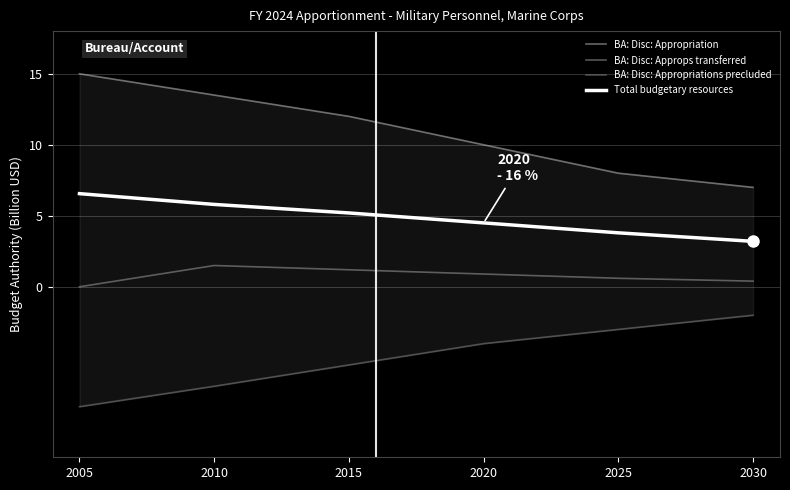

Which series changed the most between 2015 and 2030?

BA: Disc: Appropriation